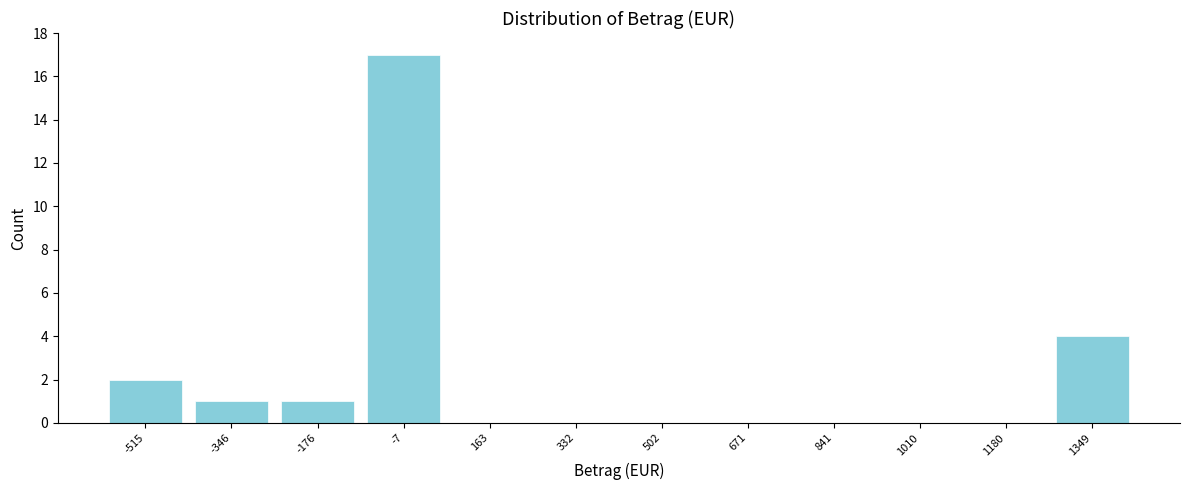

What is the height of the bar covering -600 to -440 on the x-axis? Neither the bar edges nor the heights are printed on the chart, so give them approximately, as read against the axes.

2